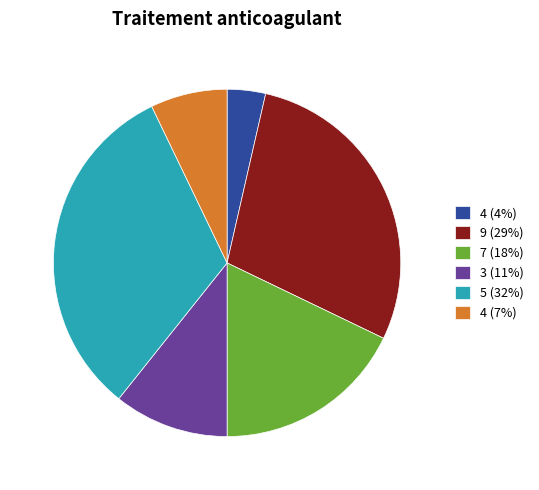

Is there a majority slice in this chart?

No